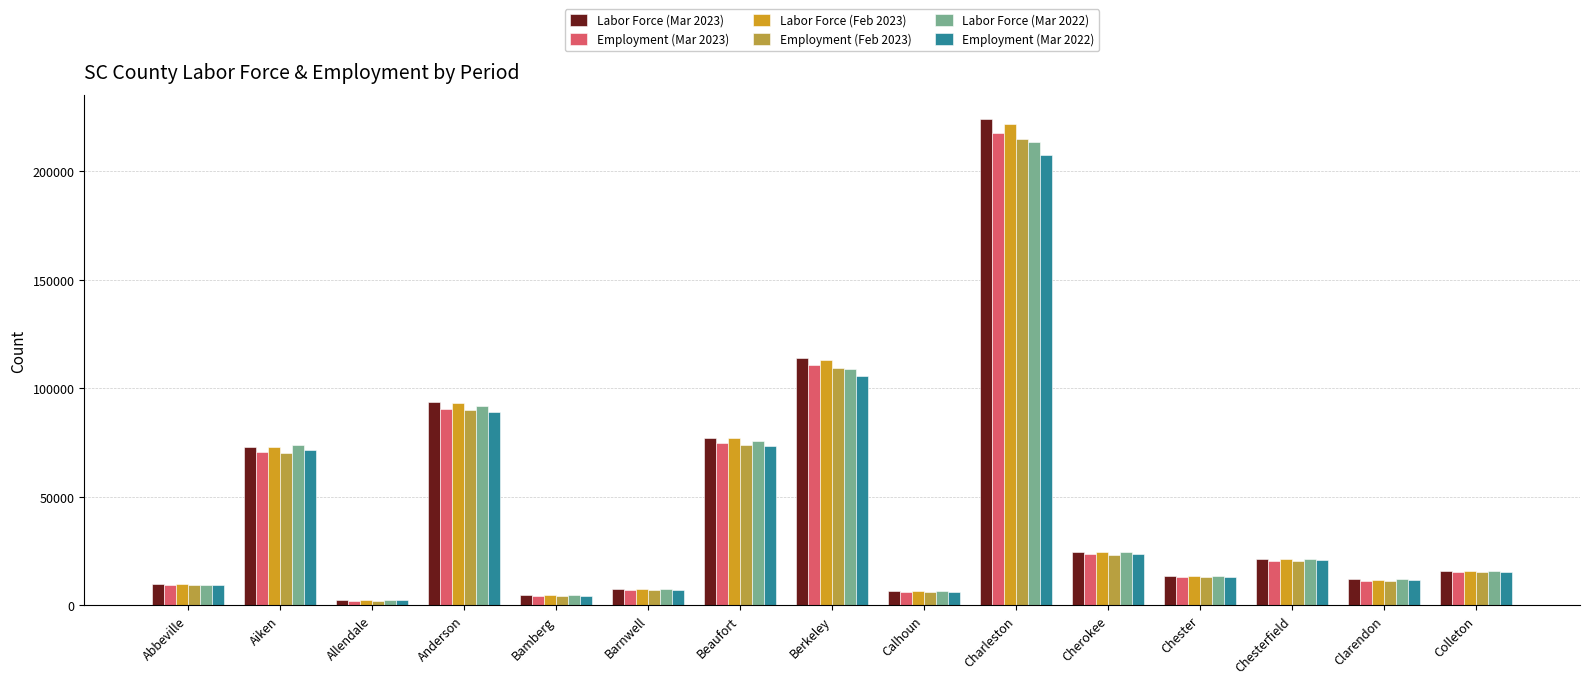

True or false: Employment (Mar 2022) has a value of 35004 at Chesterfield.

False